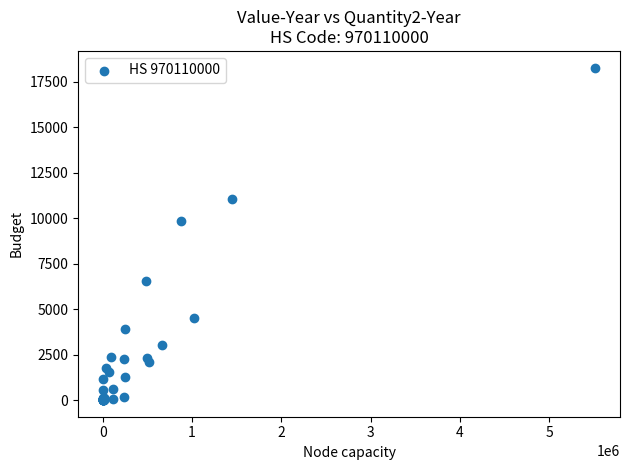

What Y value in the scatter plot is closest to 9145?

9875